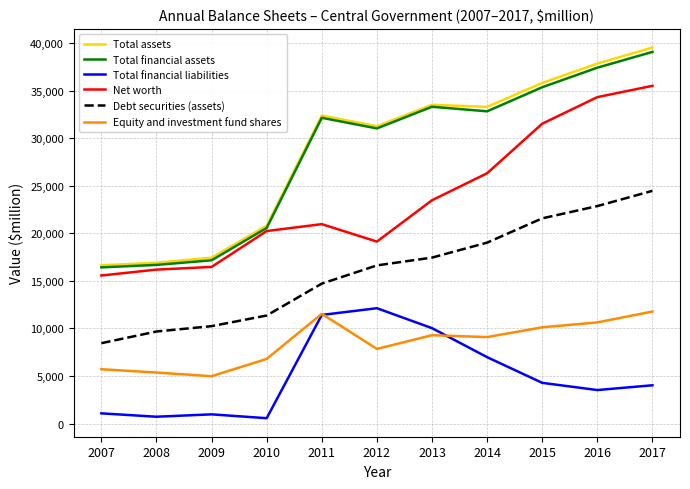

What is the lowest value of the Debt securities (assets) series?

8451